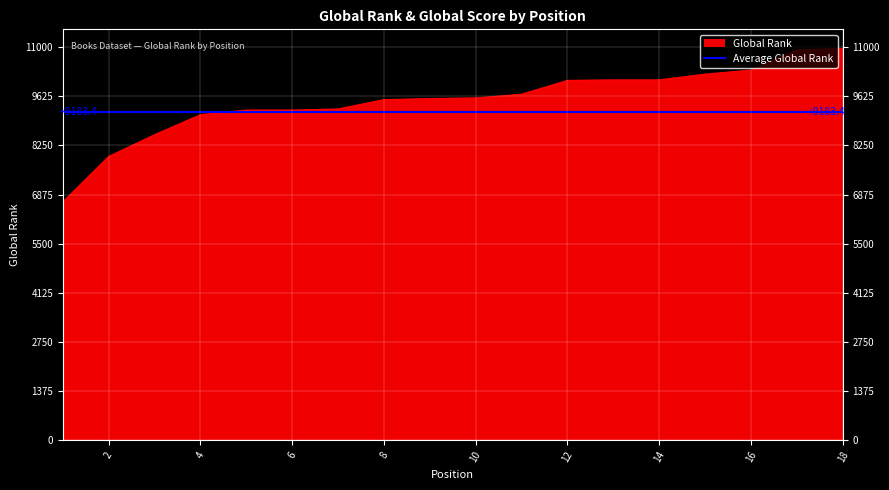

How many values are below 9580?

9